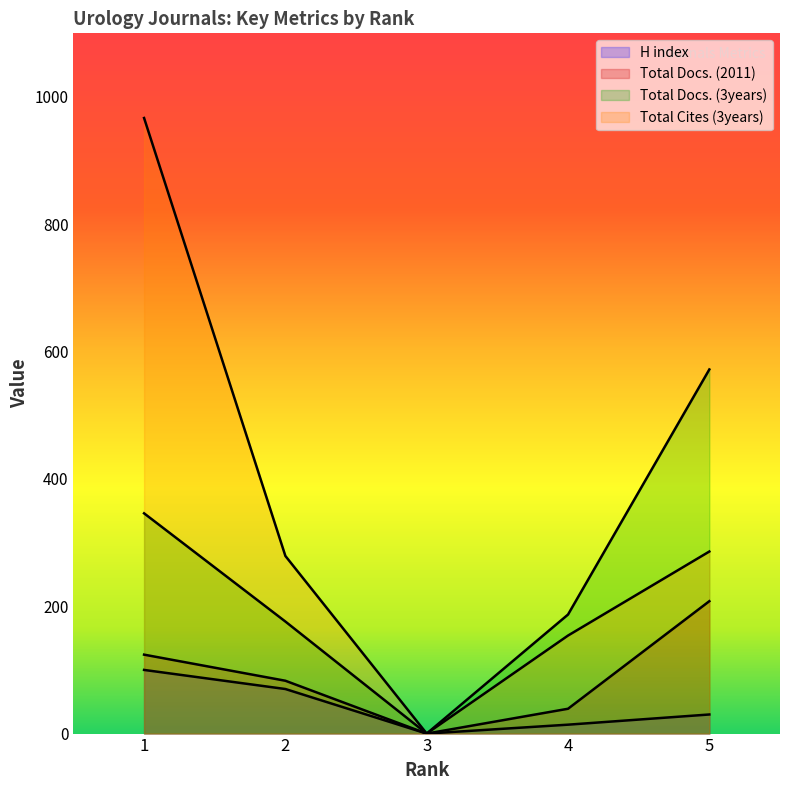

At which category does the chart reach its peak across all series?

1